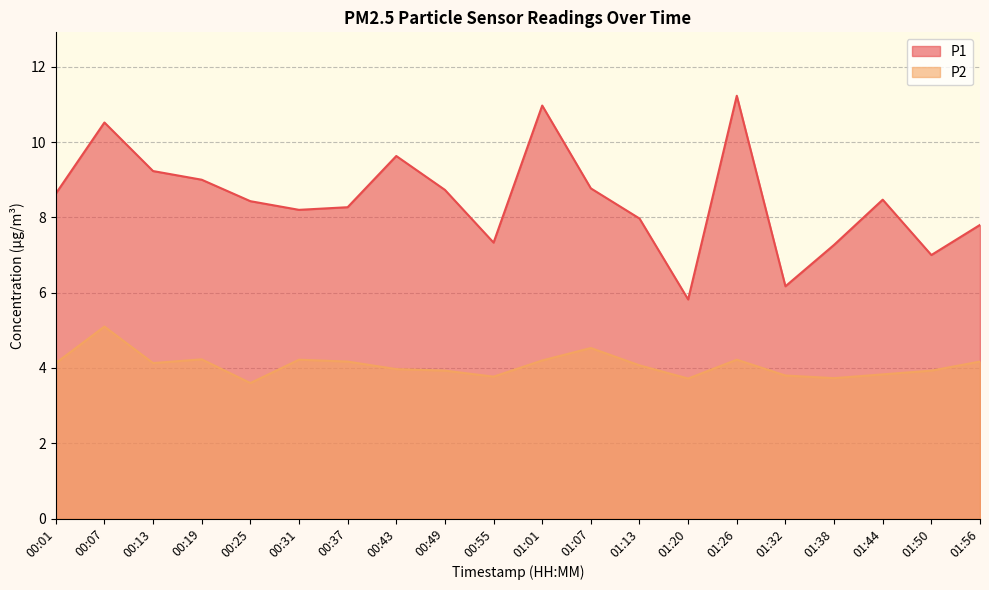

What is the label of the 13th point from the left?

01:13